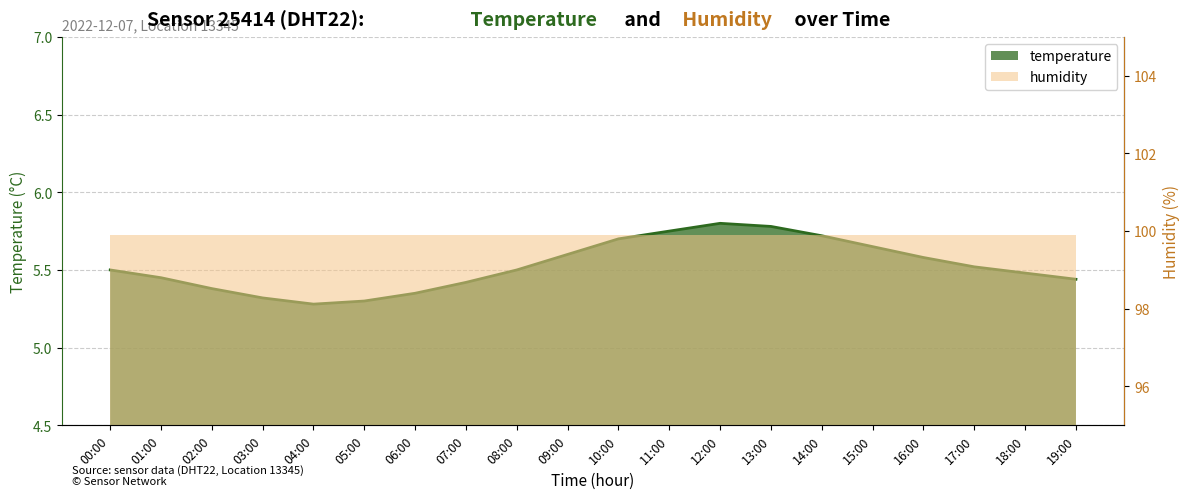

At which category does the chart reach its minimum across all series?

04:00